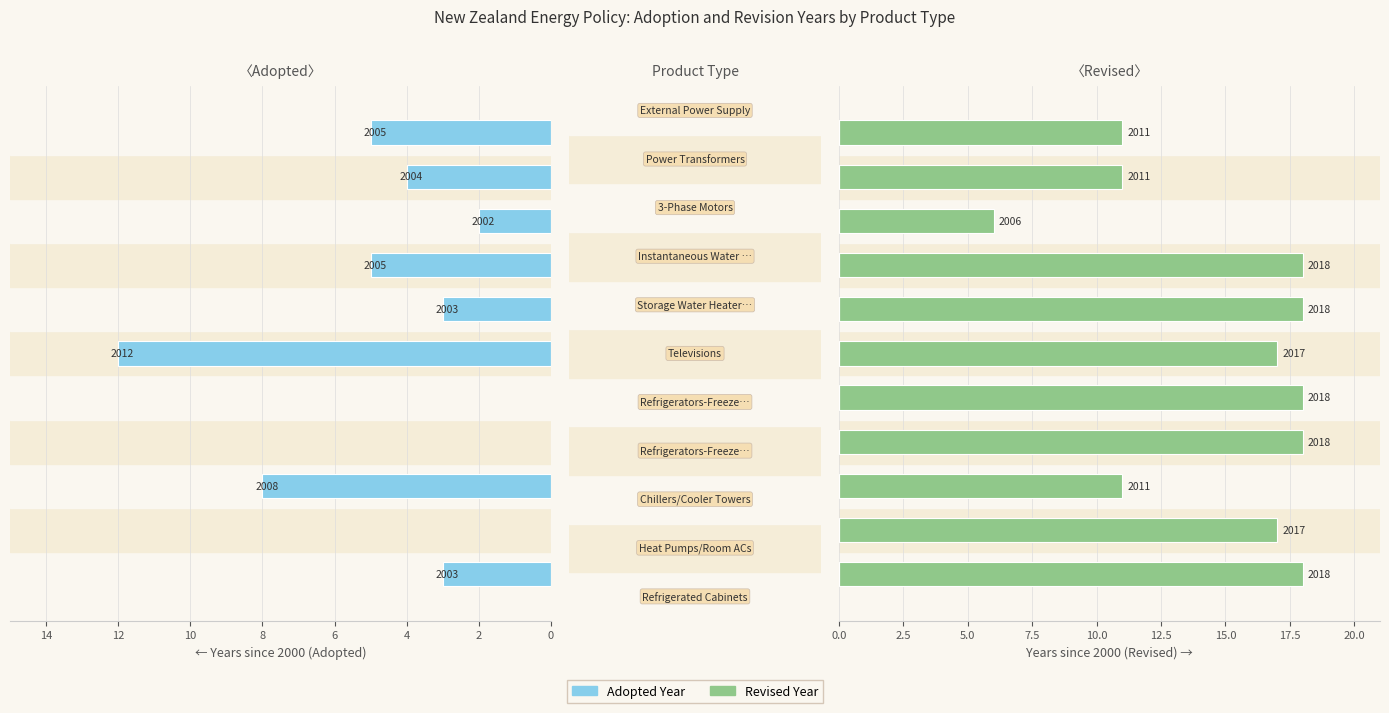

Are the bars horizontal?

Yes